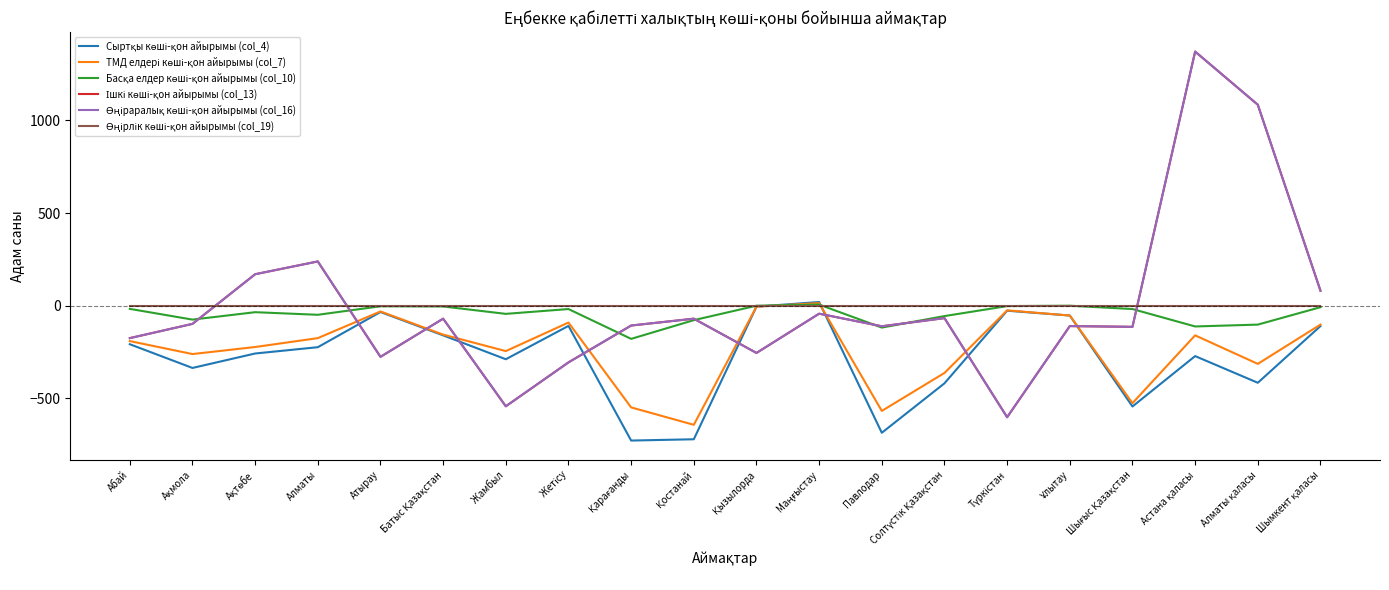

True or false: Ішкі көші-қон айырымы (col_13) has a value of -543 at Жамбыл.

True